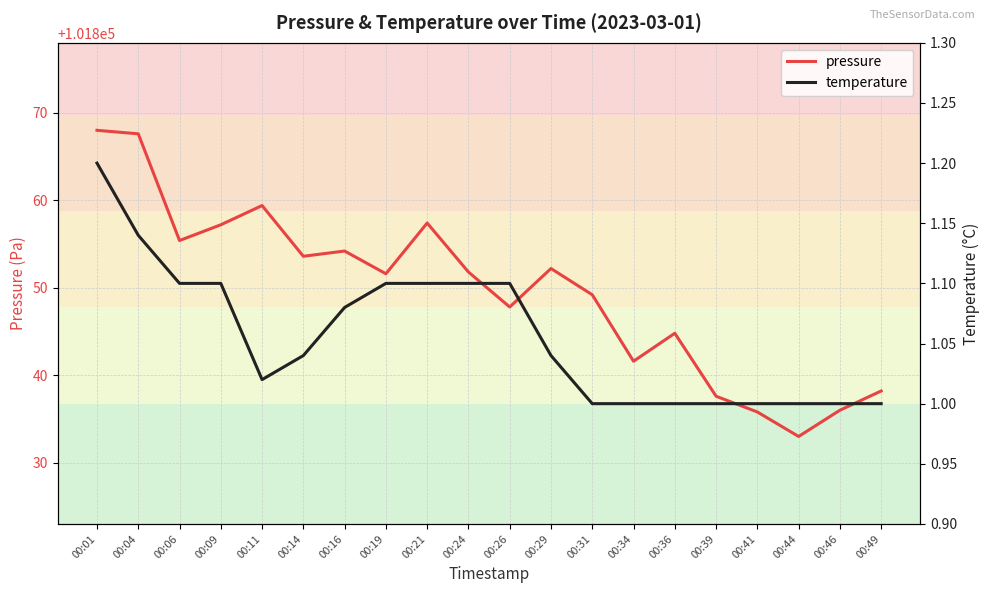

What is the approximate value of temperature at 00:16?

1.1